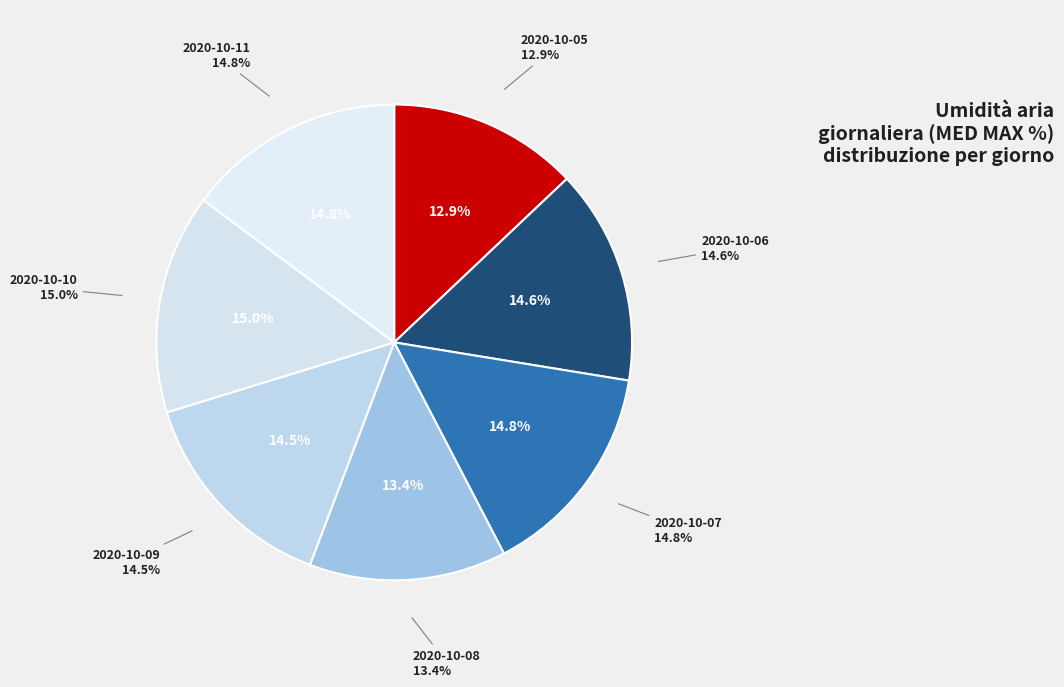

Does any single category account for the majority?

No